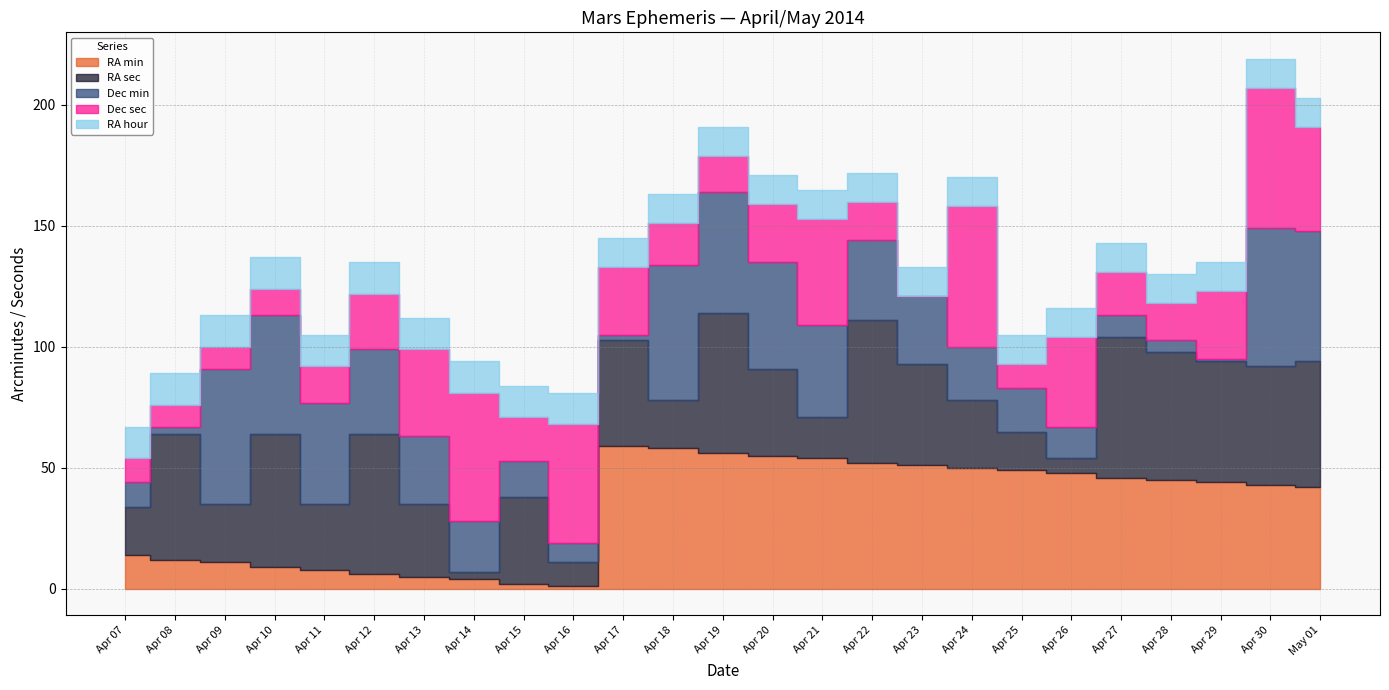

True or false: RA hour has more than 2 interior local peaks.

False